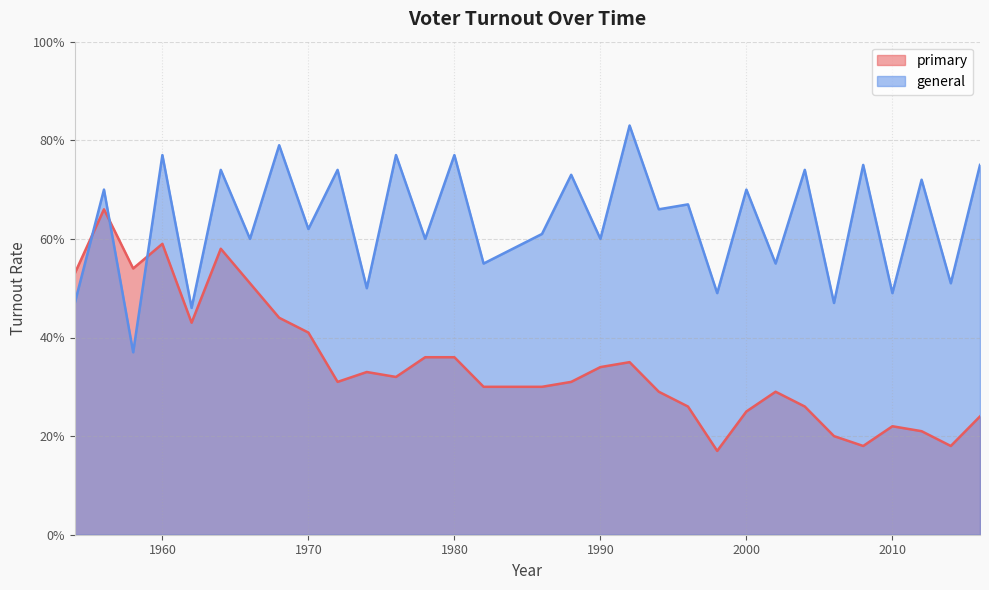

True or false: primary and general intersect in this chart.

True